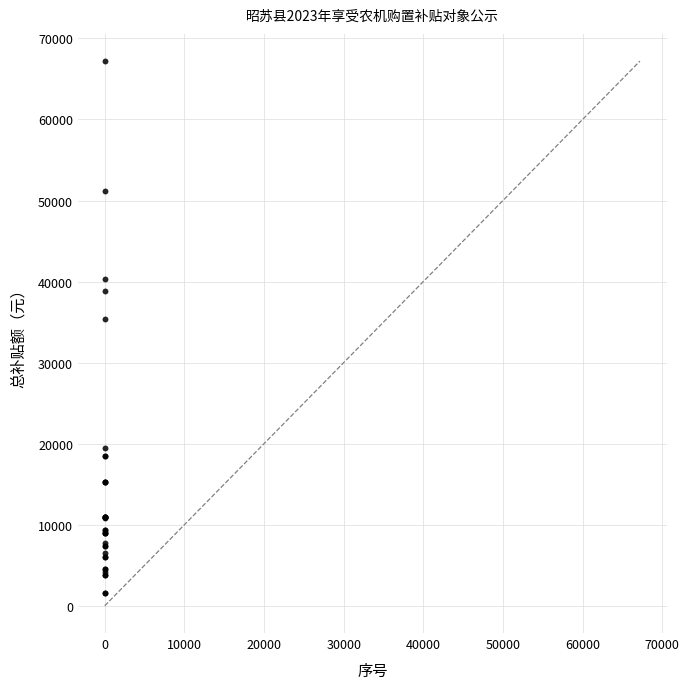

What Y value in the scatter plot is closest to 34400?

35360